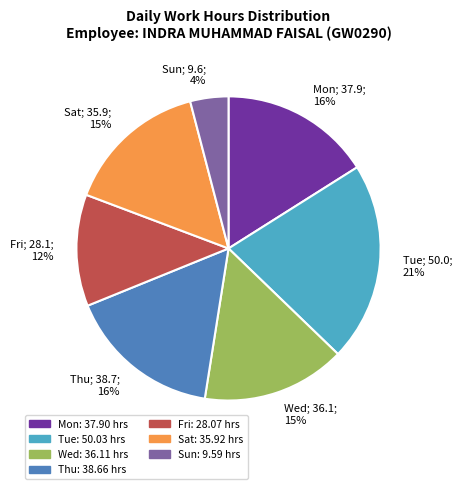

Which has a higher value, Wed or Fri?

Wed